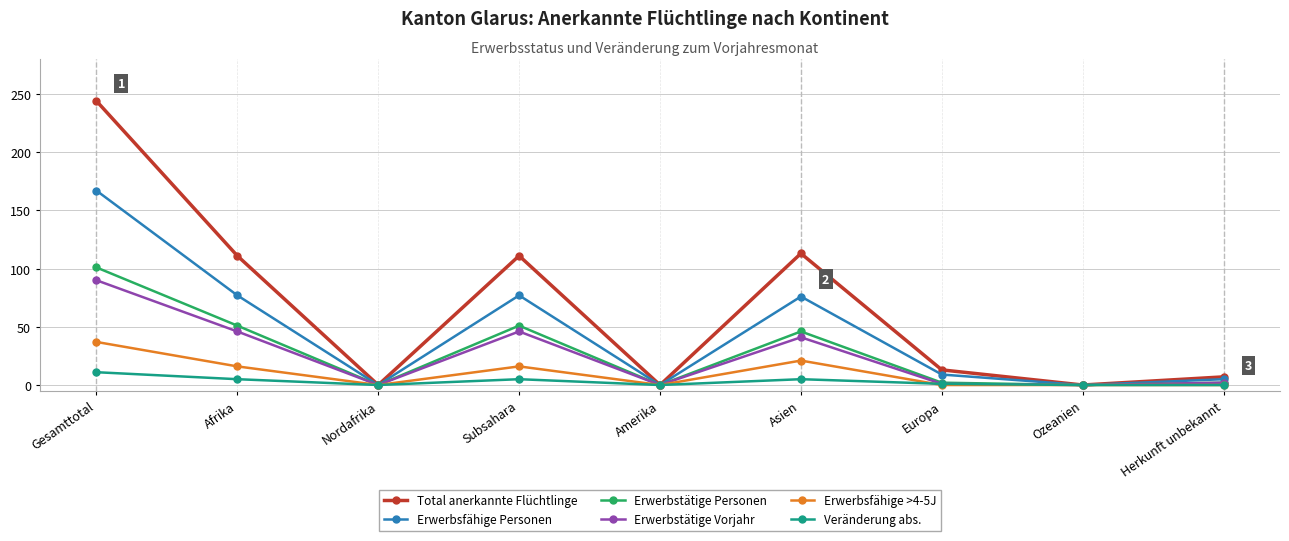

Which series has the largest range (max minus min)?

Total anerkannte Flüchtlinge